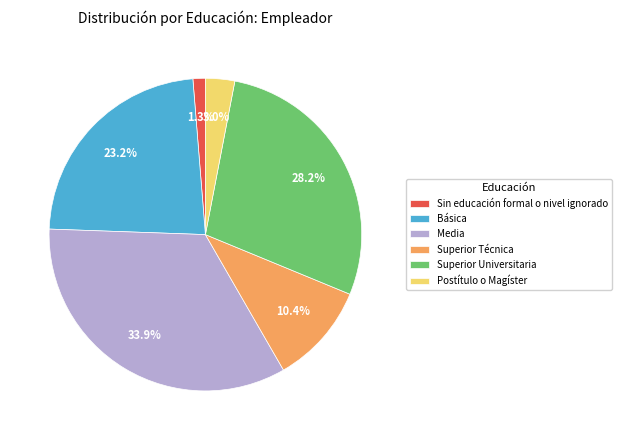

To the nearest percent, what portion does Media represent?

34%